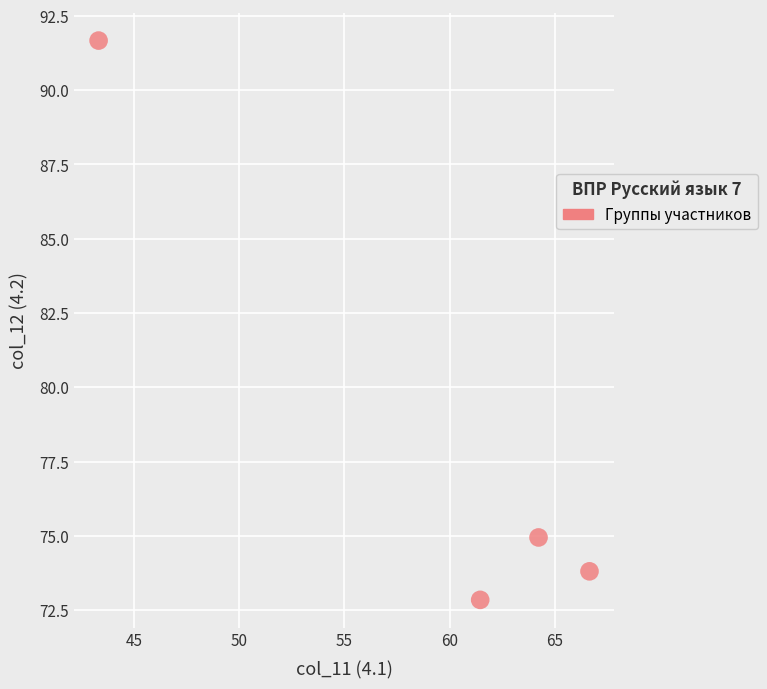

What is the average X value?

58.9